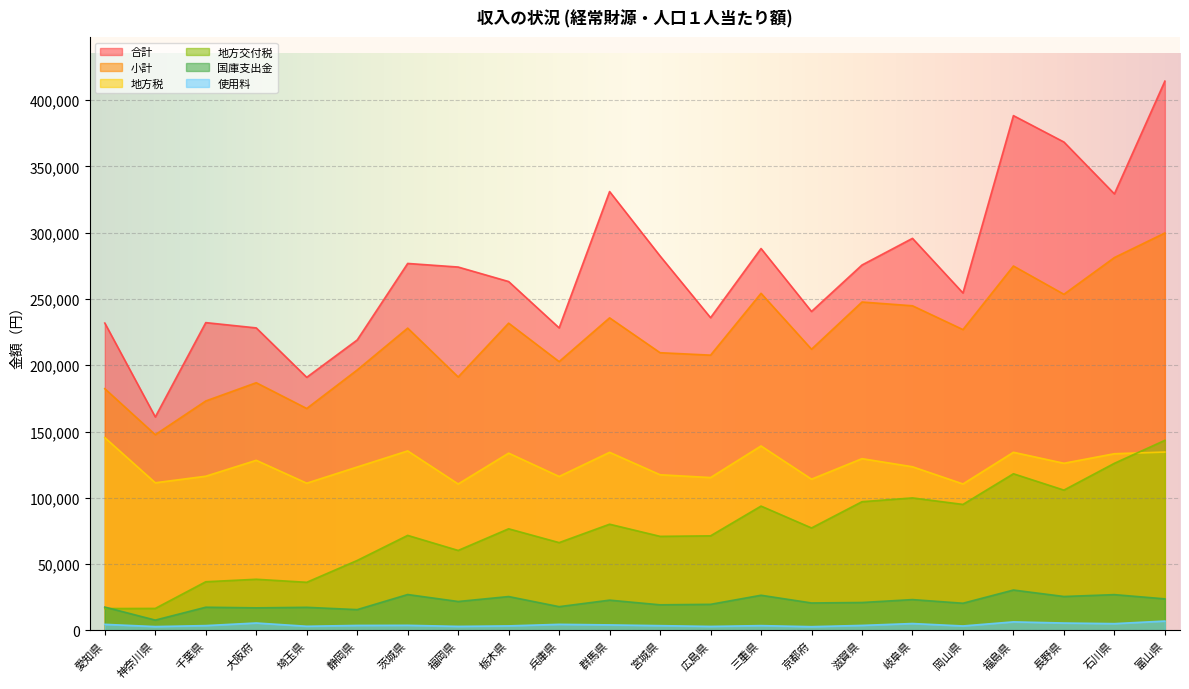

Which series has the largest range (max minus min)?

合計